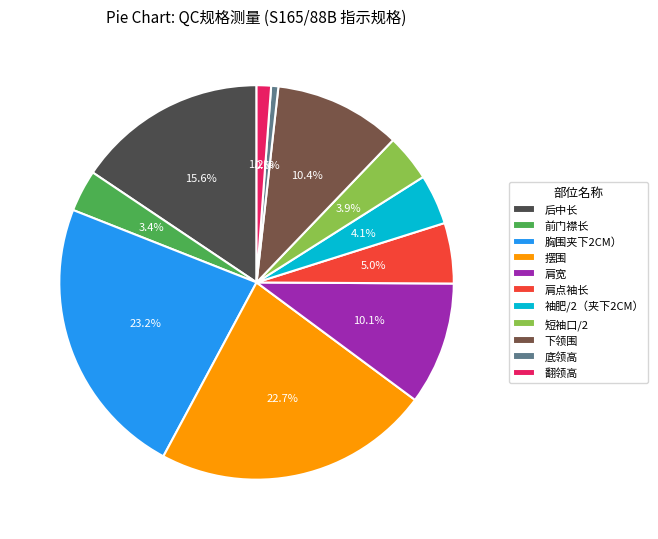

Does 袖肥/2（夹下2CM） account for over 50% of the chart?

No